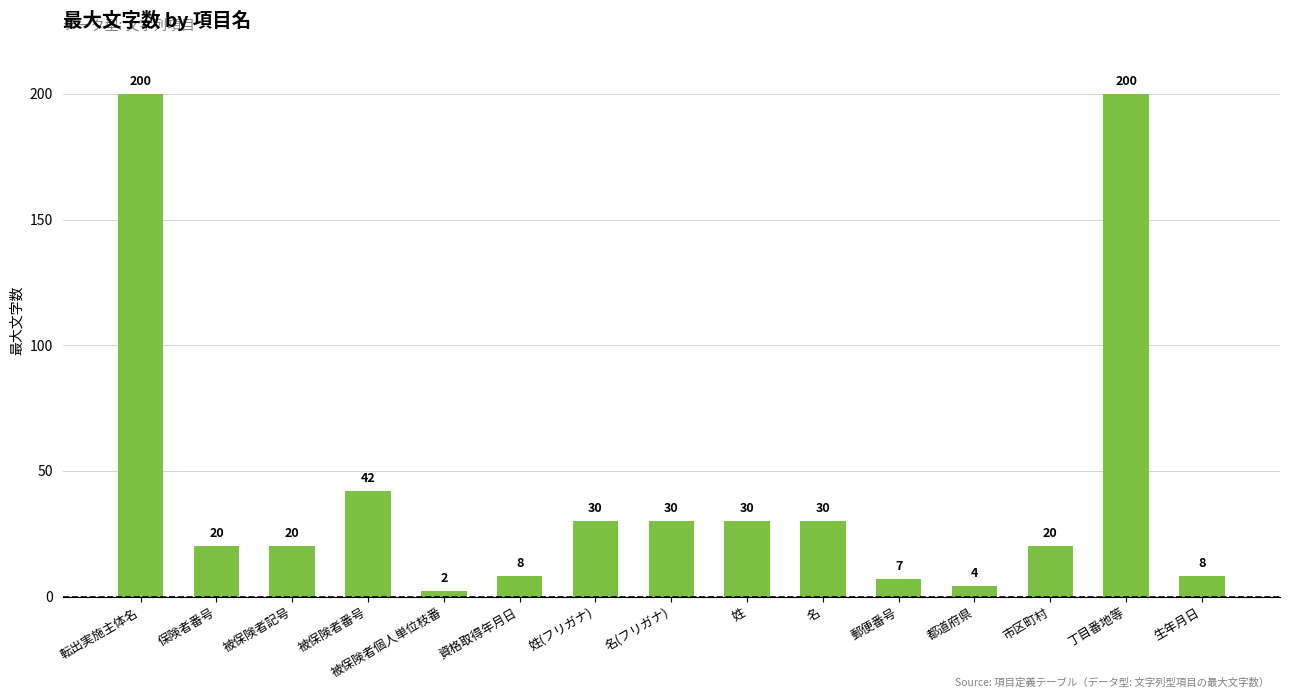

Are the bars grouped side by side (vs. stacked)?

No